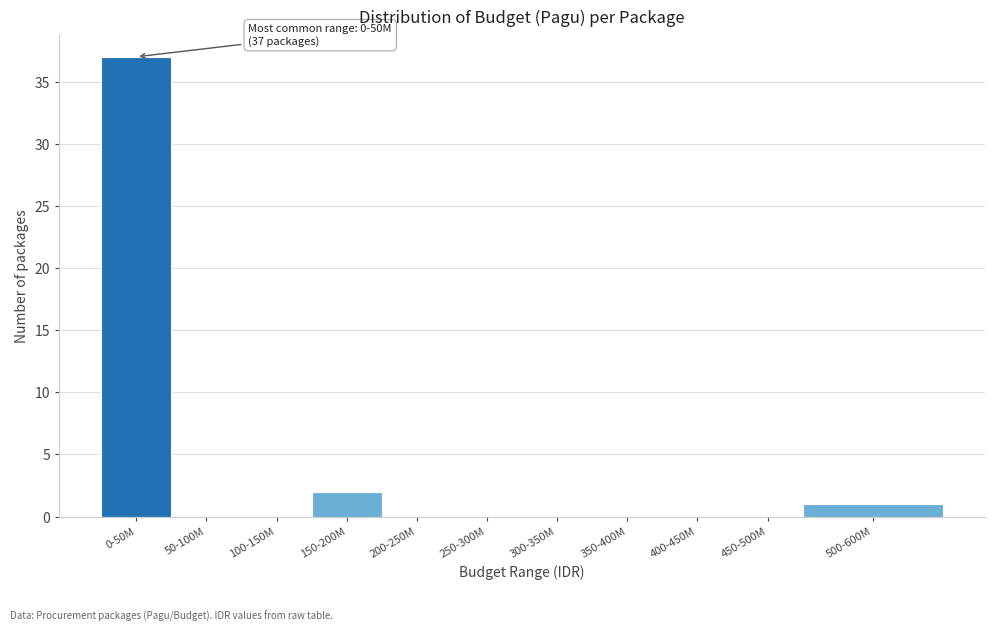

Reading left to right, transcribe all the data shown in this chart.

0-50M=37	50-100M=0	100-150M=0	150-200M=2	200-250M=0	250-300M=0	300-350M=0	350-400M=0	400-450M=0	450-500M=0	500-600M=1